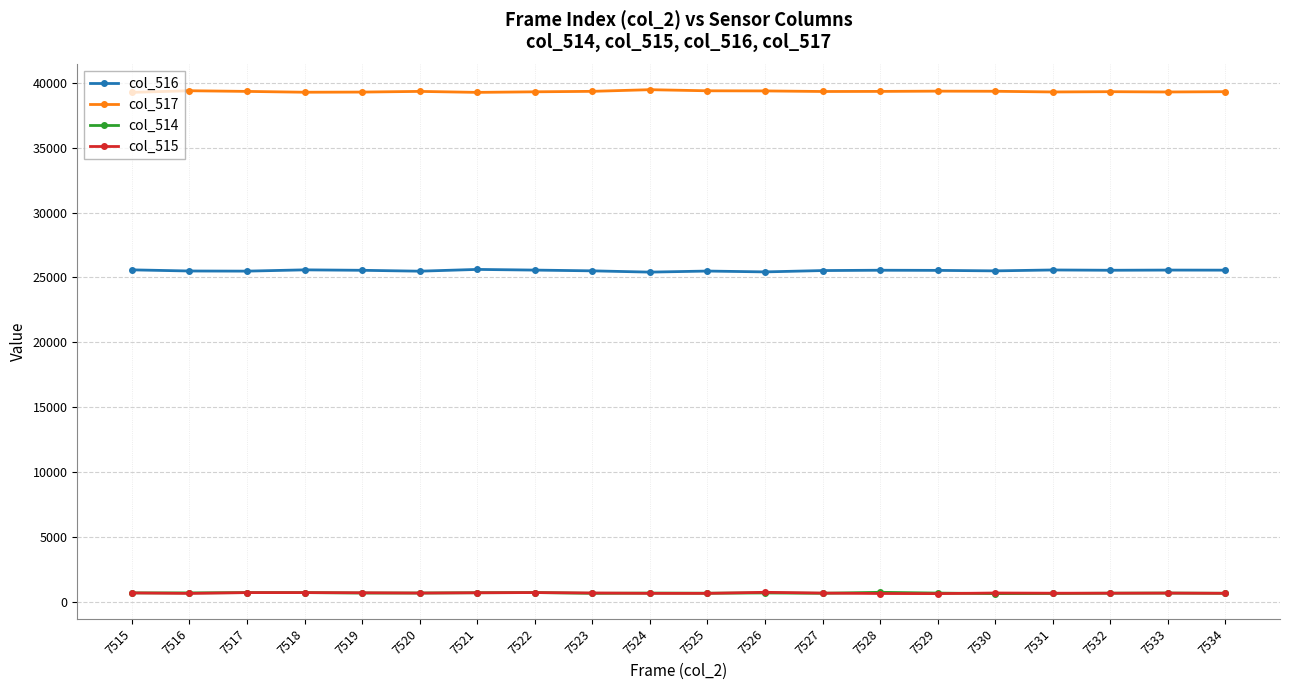

What is the difference between the second highest and minimum values in the col_514 series?

82